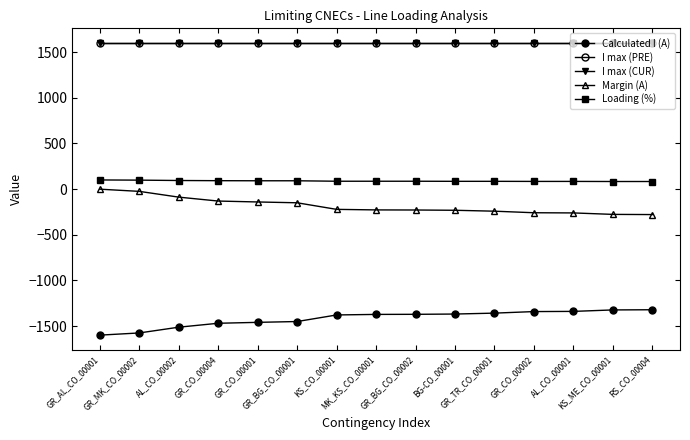

What is the sum of the Margin (A) values at AL_CO_00001 and KS_ME_CO_00001?

-538